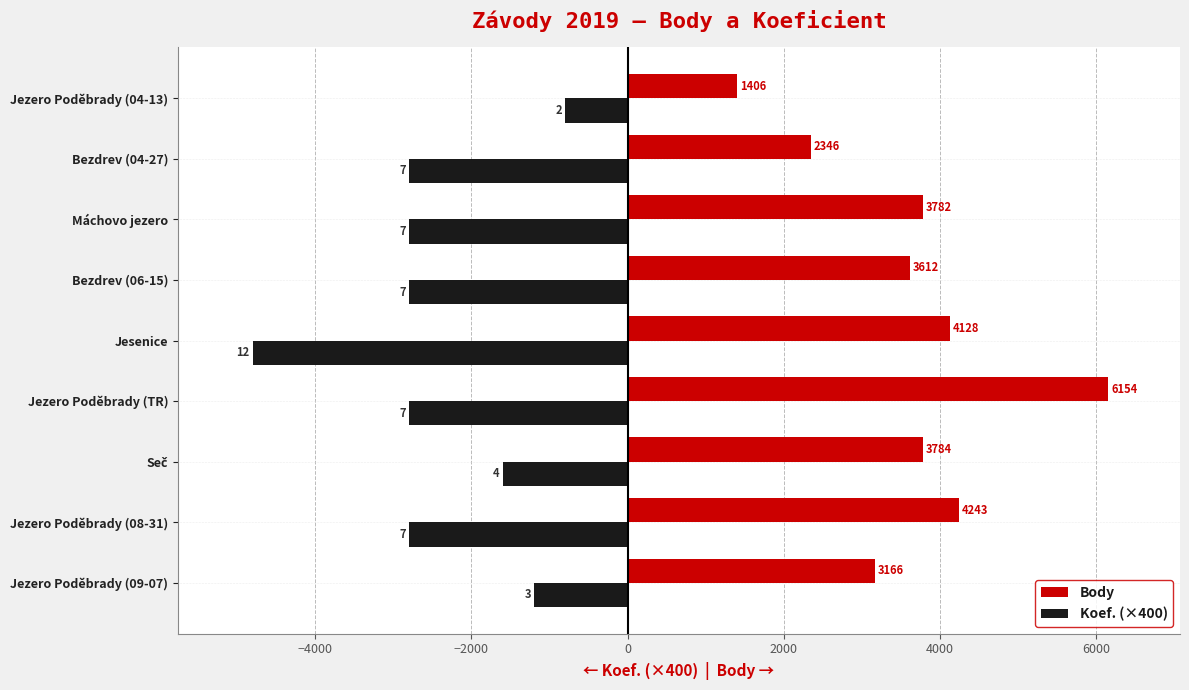

Is it true that Body equals 3166 at Jezero Poděbrady (09-07)?

True